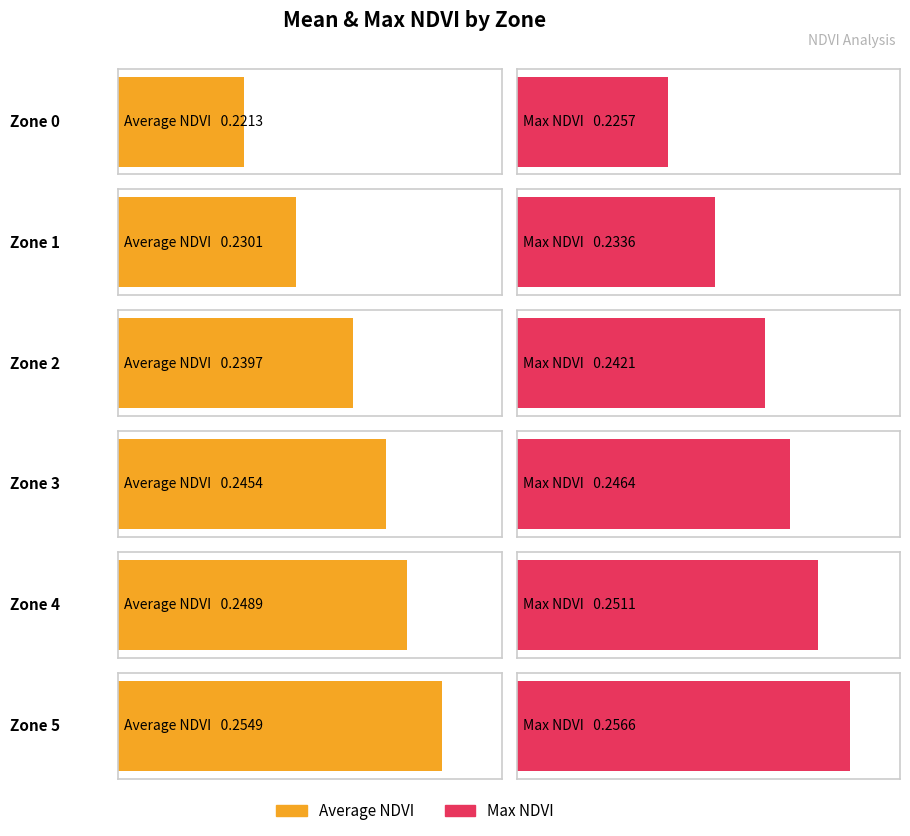

Reading left to right, what are all the values shown in this chart?

Average NDVI: 0.2	0.2	0.2	0.2	0.2	0.3
Max NDVI: 0.2	0.2	0.2	0.2	0.3	0.3